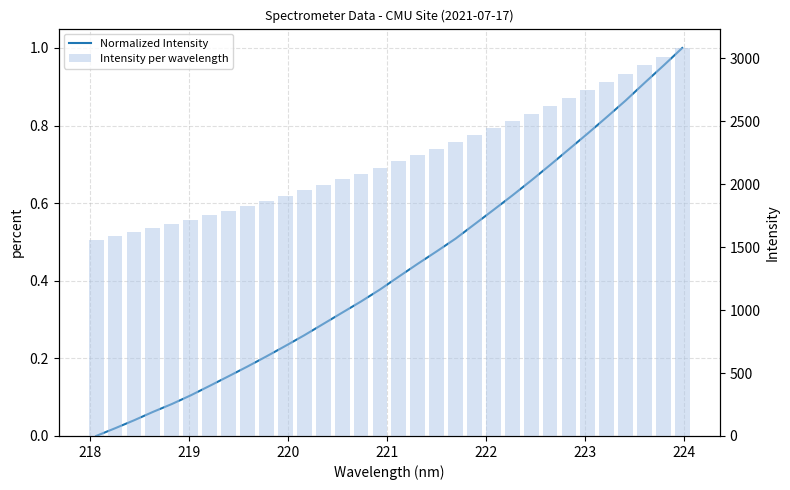

At how many categories does at least one series exceed 37?

32